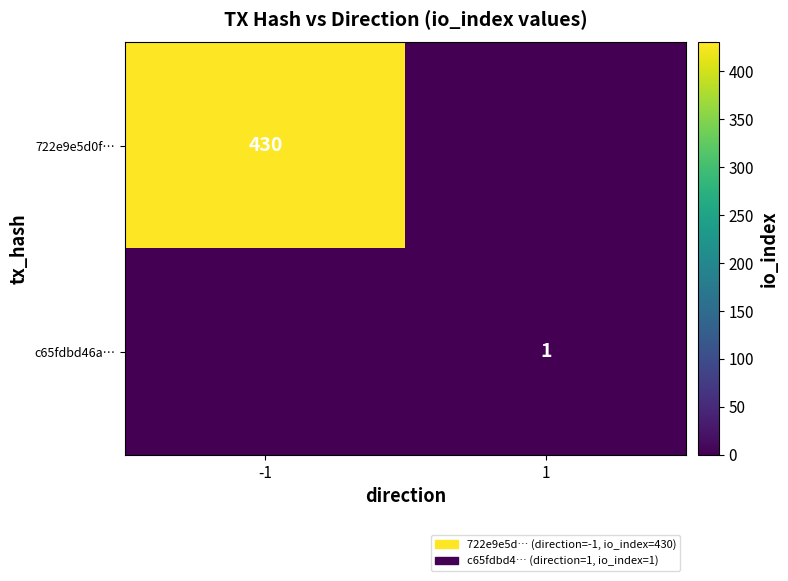

How many series are shown in this chart?

2